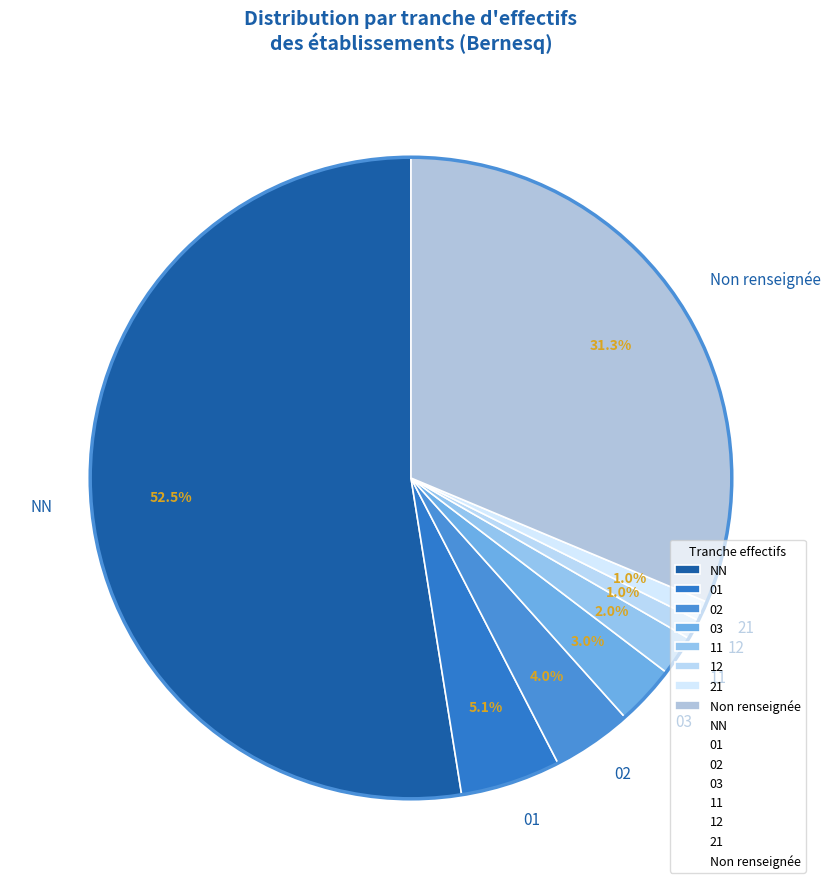

Do NN and 02 together represent more than half of the pie?

Yes